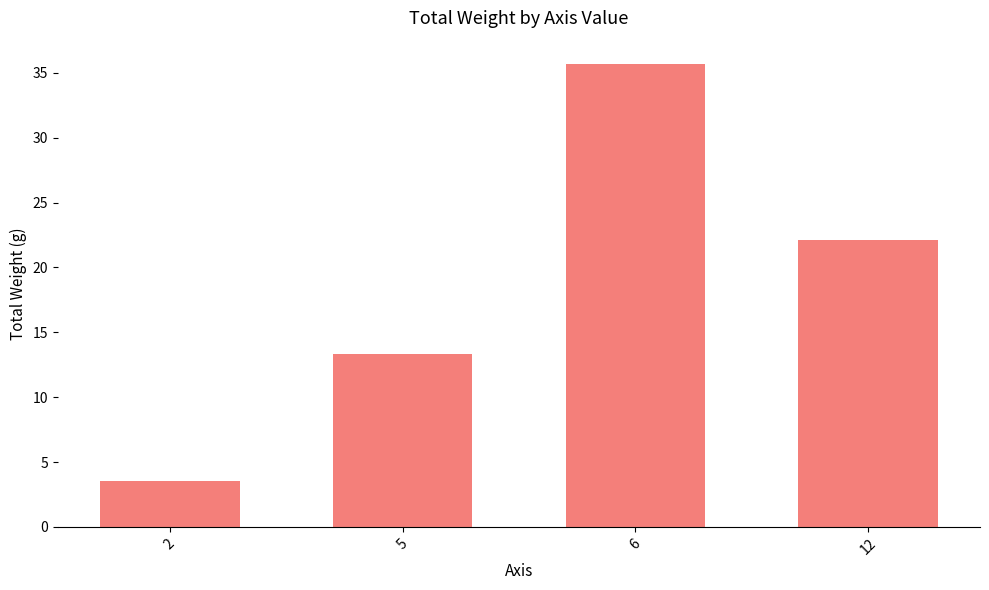

How many distinct data groups are displayed?

1